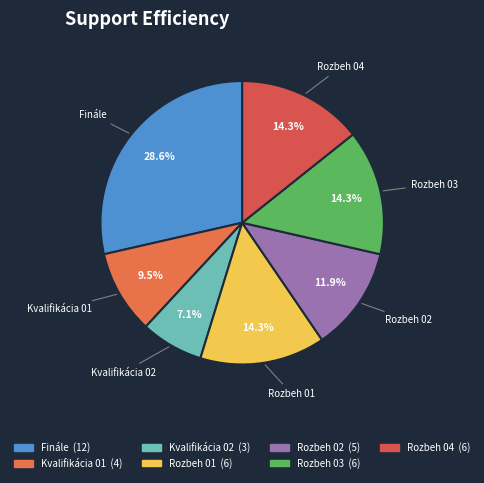

Which has a higher value, Rozbeh 04 or Kvalifikácia 02?

Rozbeh 04